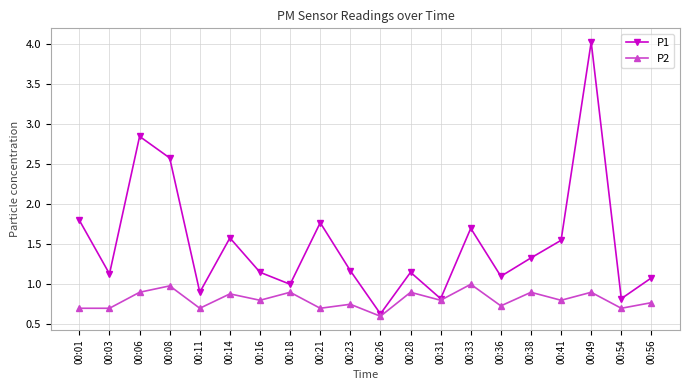

How many interior local peaks does the P2 series have?

8